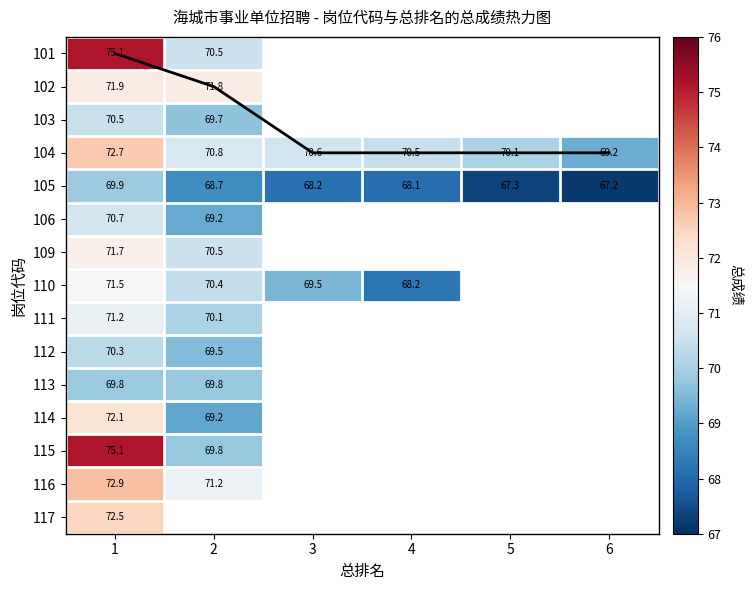

How many positive values does the 101 series have?

2